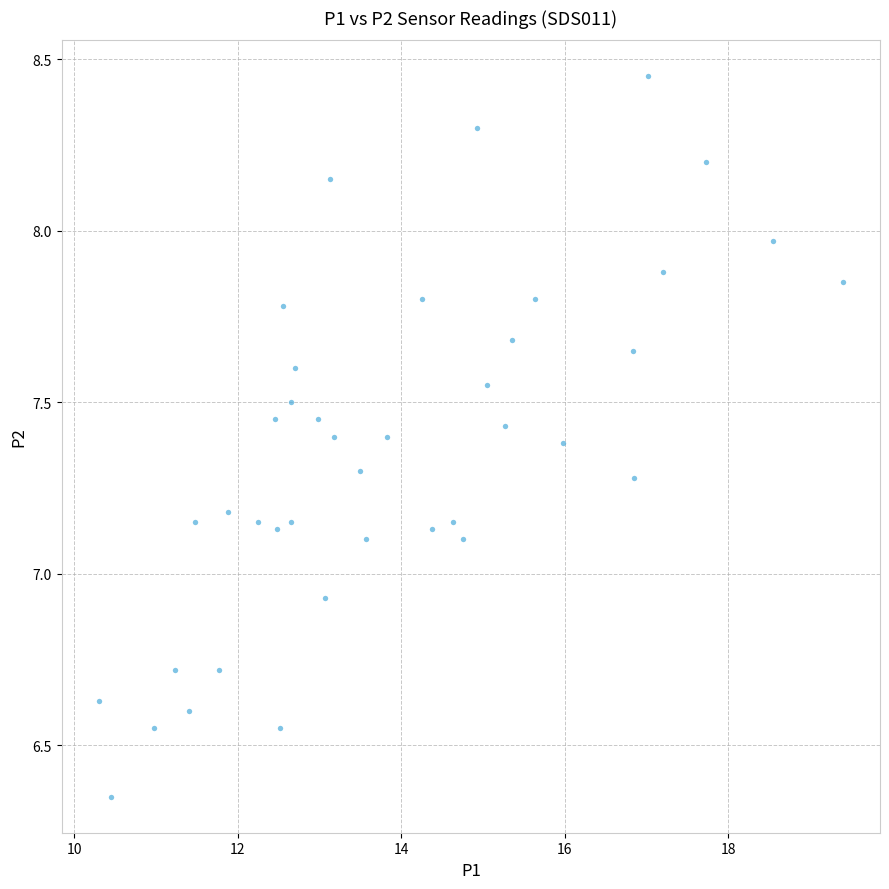

What is the range of X values (max minus min)?

9.1